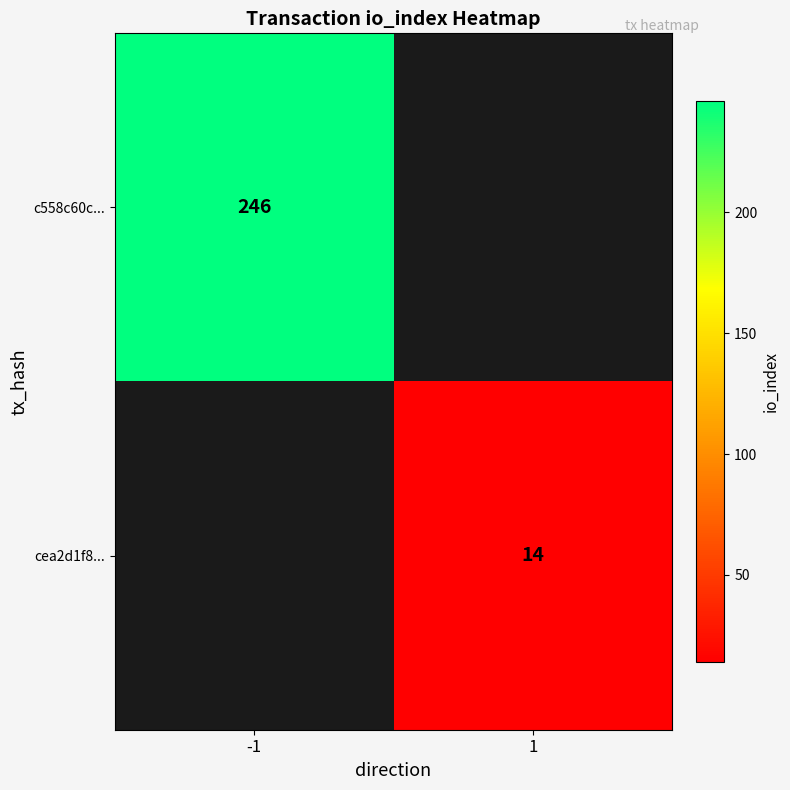

True or false: c558c60c... has a value of 128 at -1.

False